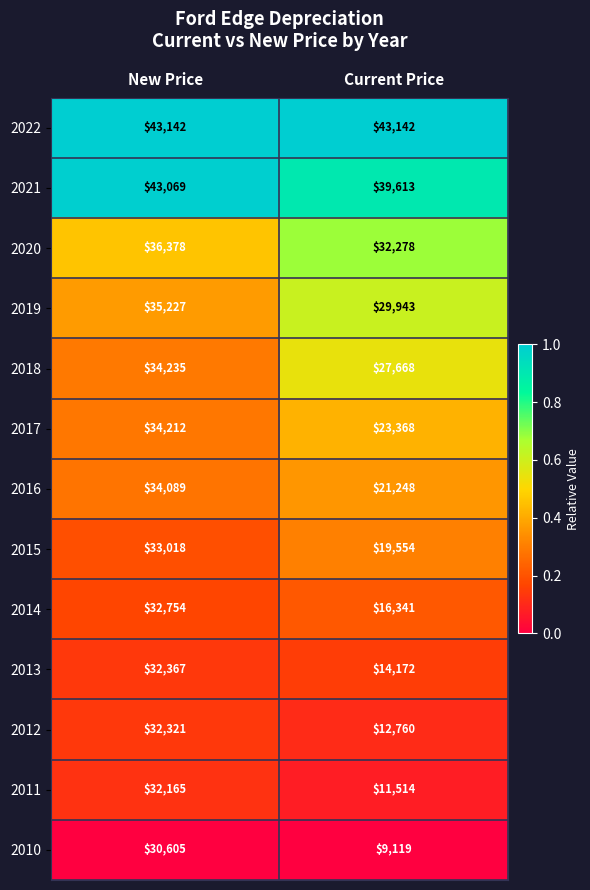

Between New Price and Current Price, which series saw the biggest shift?

2010